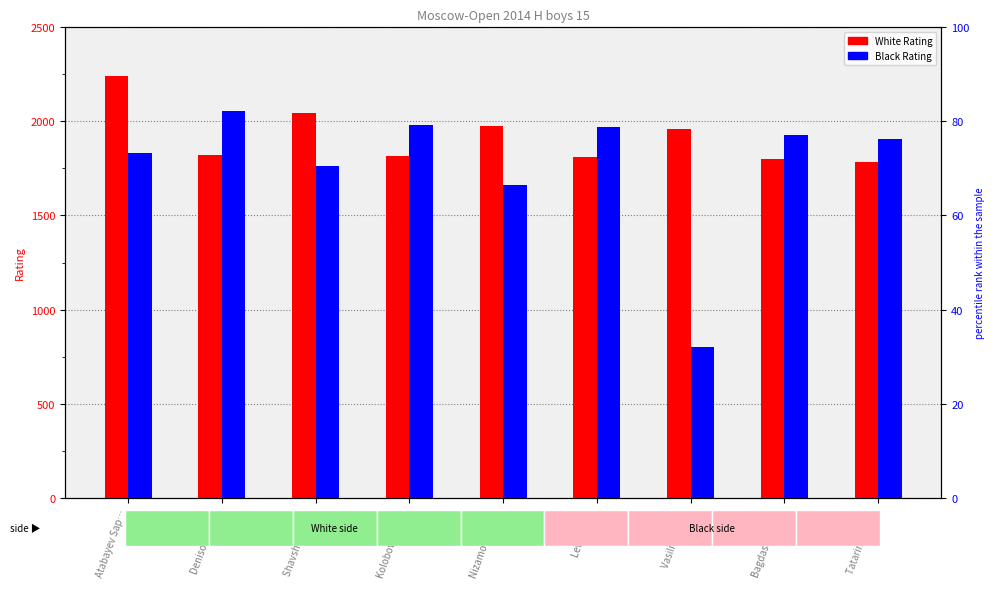

At which category is the sum across all series the highest?

Atabayev Sap…